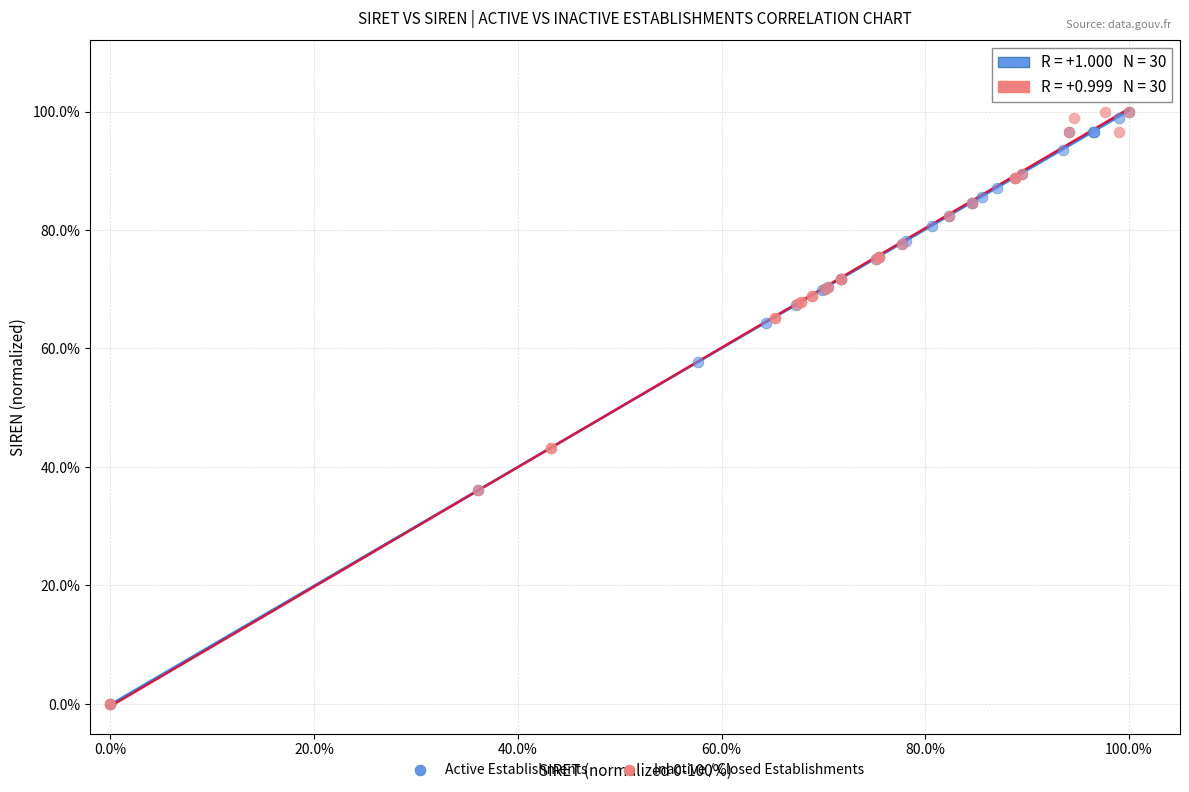

What are all the series names shown in the legend?

Active Establishments, Inactive / Closed Establishments